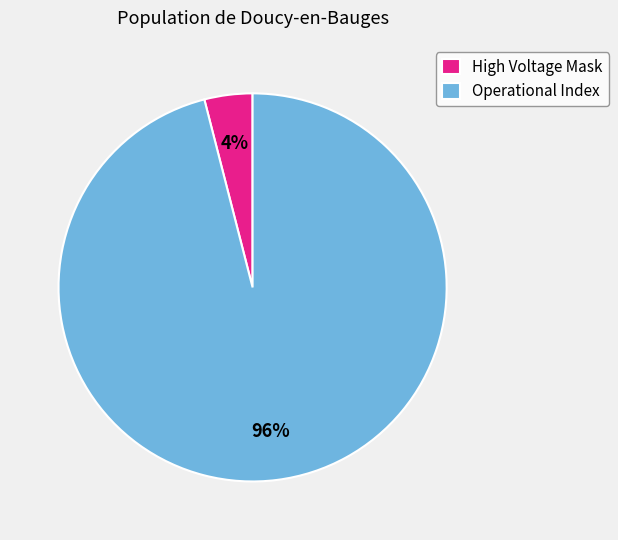

Count the number of slices in the pie.

2